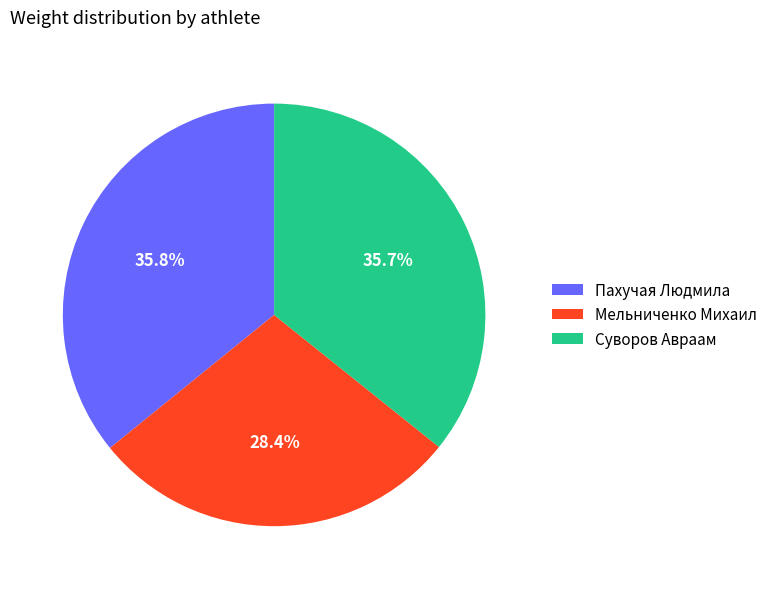

Between Мельниченко Михаил and Пахучая Людмила, which is larger?

Пахучая Людмила